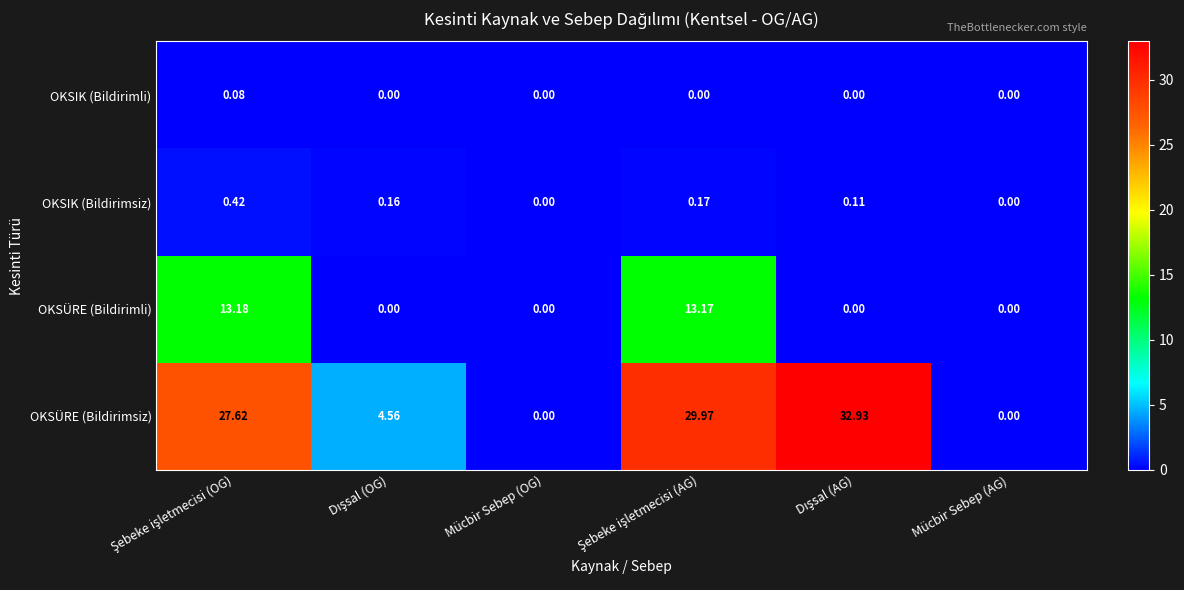

Rank the series by their maximum value, from lowest to highest.

OKSIK (Bildirimli), OKSIK (Bildirimsiz), OKSÜRE (Bildirimli), OKSÜRE (Bildirimsiz)